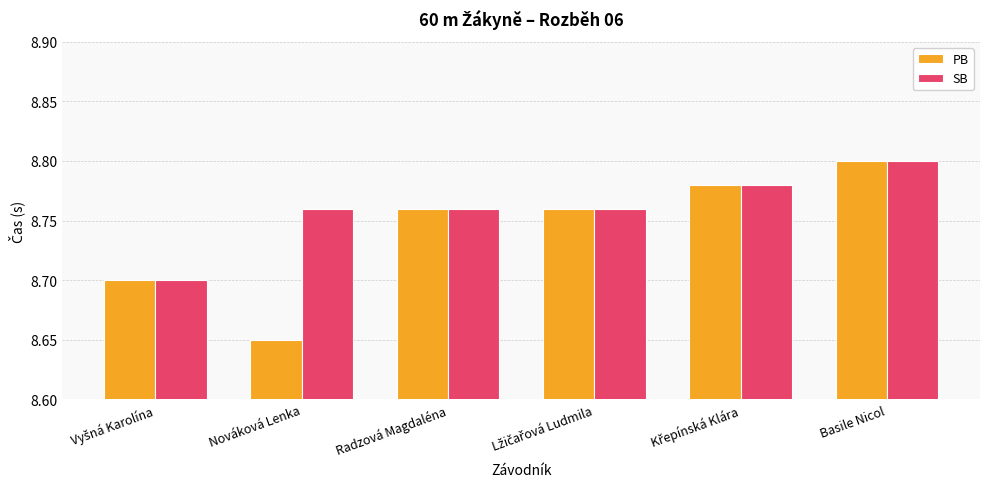

Does the chart contain stacked bars?

No